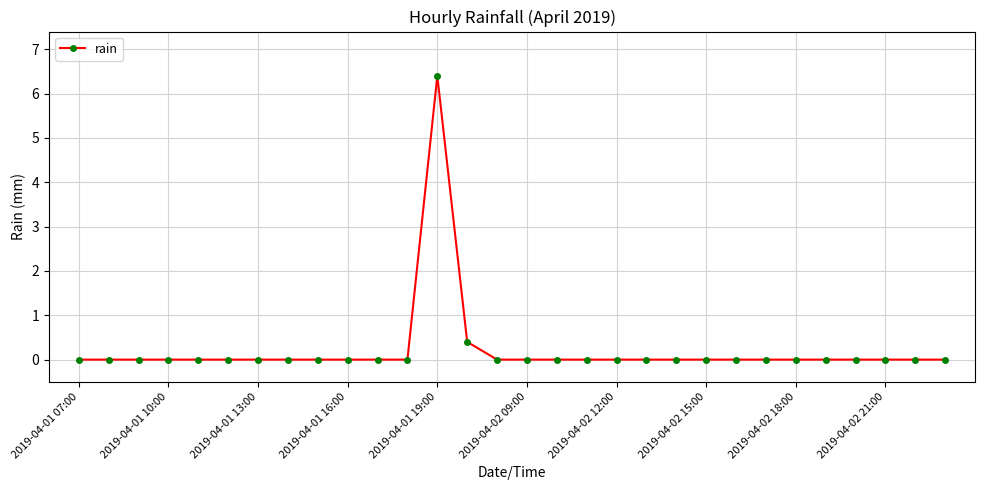

How many lines are shown in the chart?

1